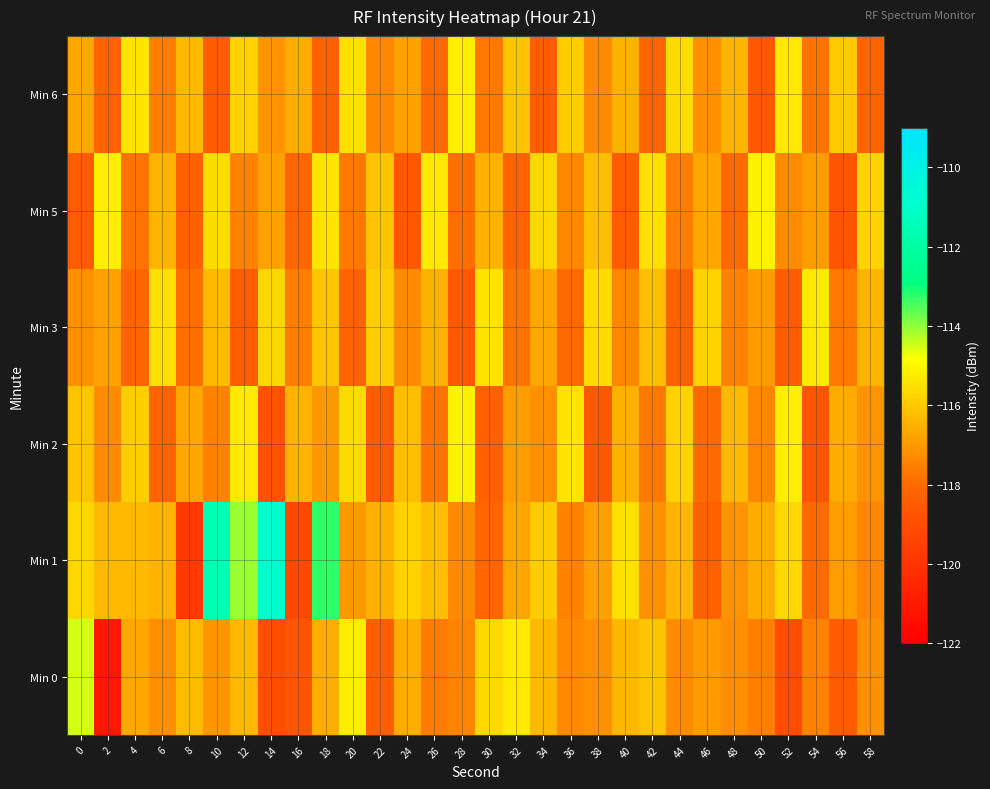

Which has a higher value, 38 or 48?

38